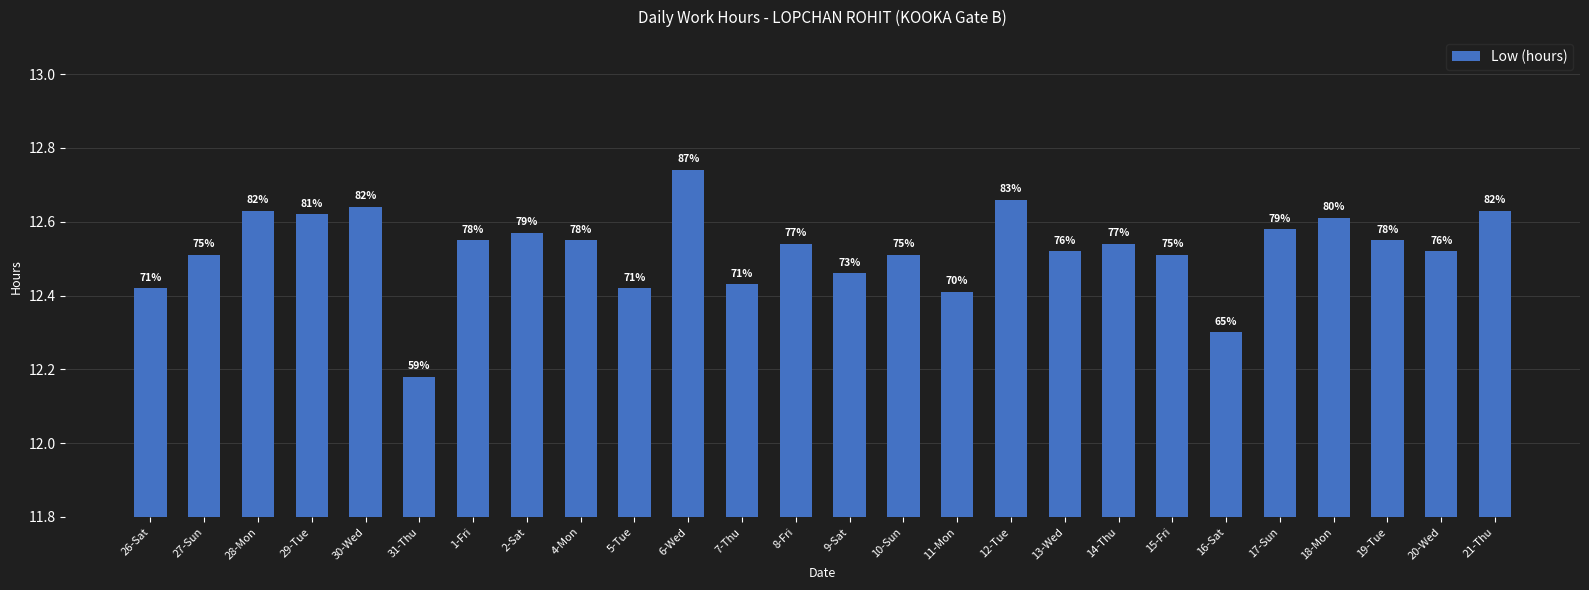

Does the chart contain any negative values?

No